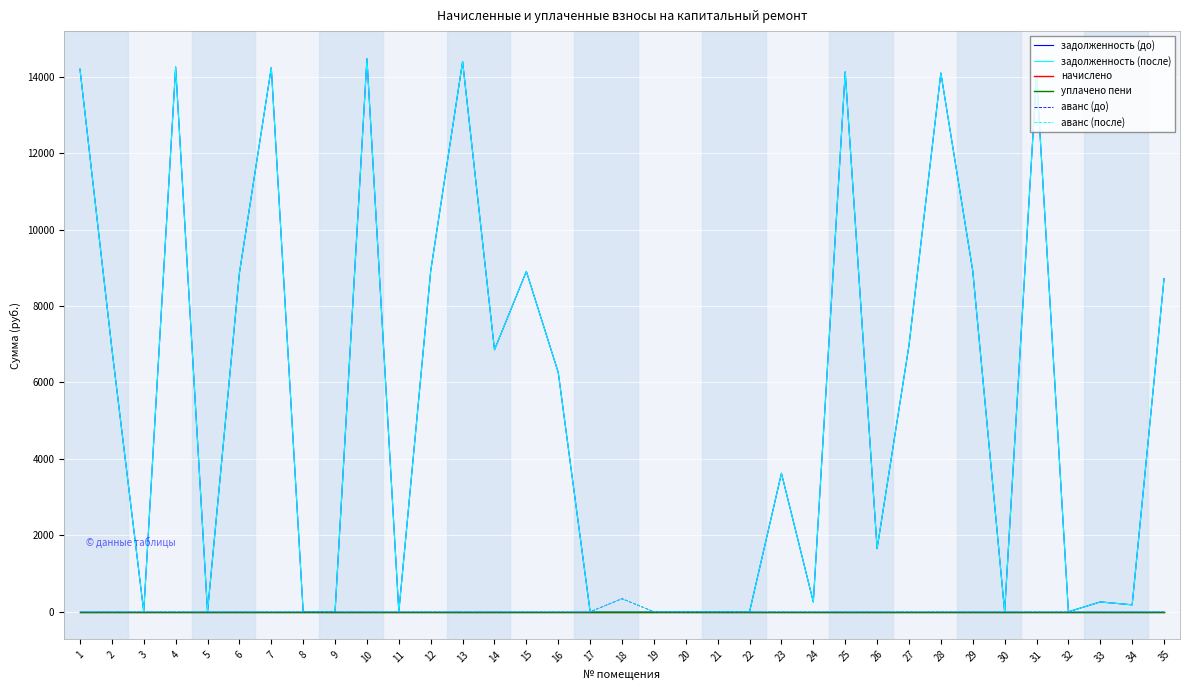

True or false: уплачено пени has more than 1 points higher than both neighbors.

False